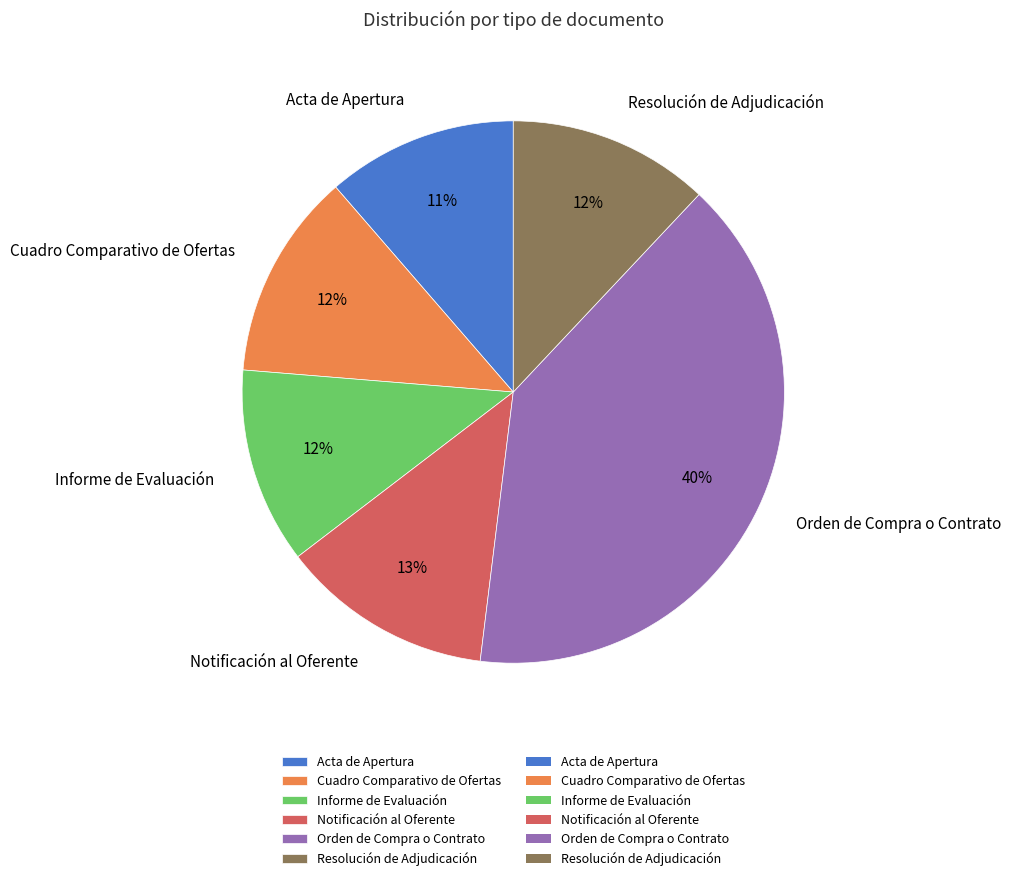

How many slices are in this pie chart?

6